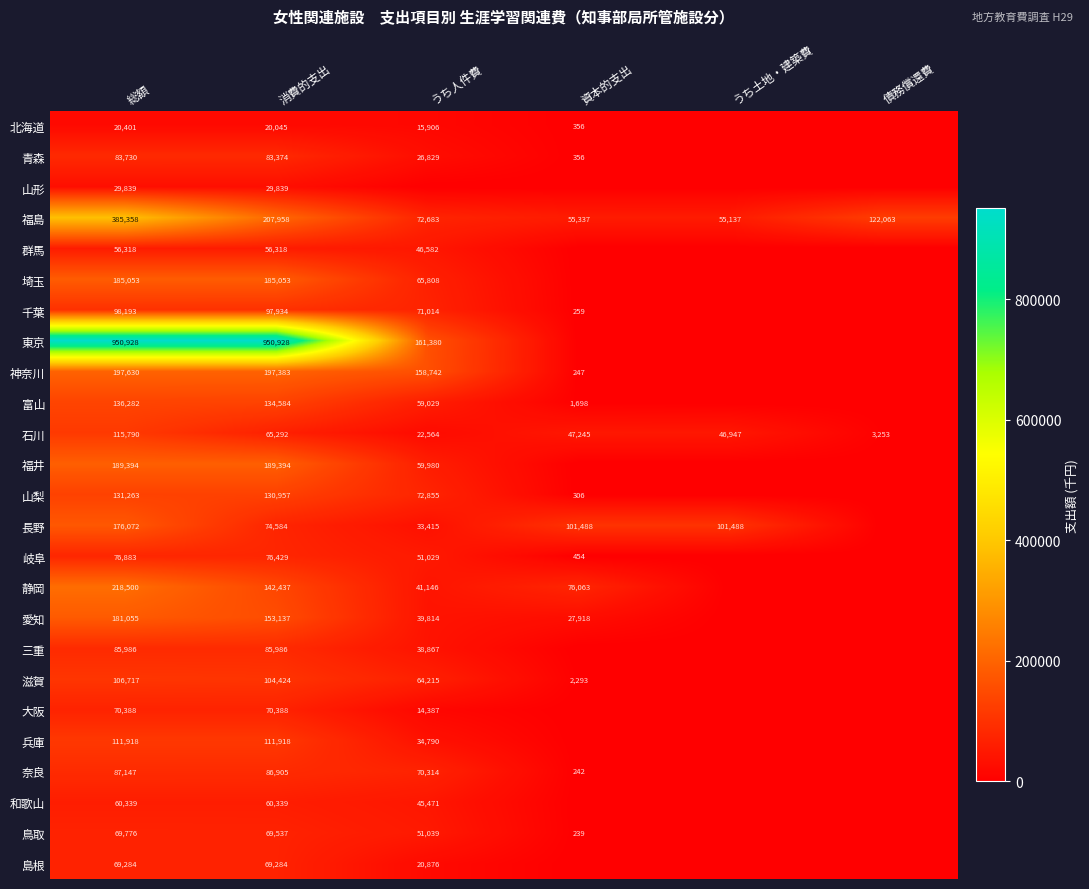

Rank the series at 消費的支出 from lowest to highest value.

北海道, 山形, 群馬, 和歌山, 石川, 島根, 鳥取, 大阪, 長野, 岐阜, 青森, 三重, 奈良, 千葉, 滋賀, 兵庫, 山梨, 富山, 静岡, 愛知, 埼玉, 福井, 神奈川, 福島, 東京